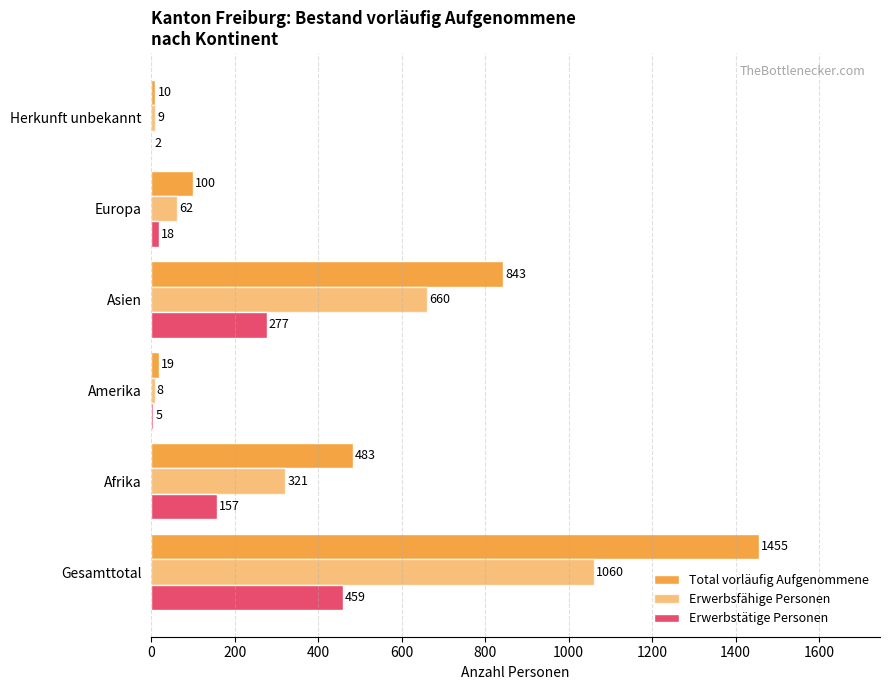

How many data points does each series have?

6